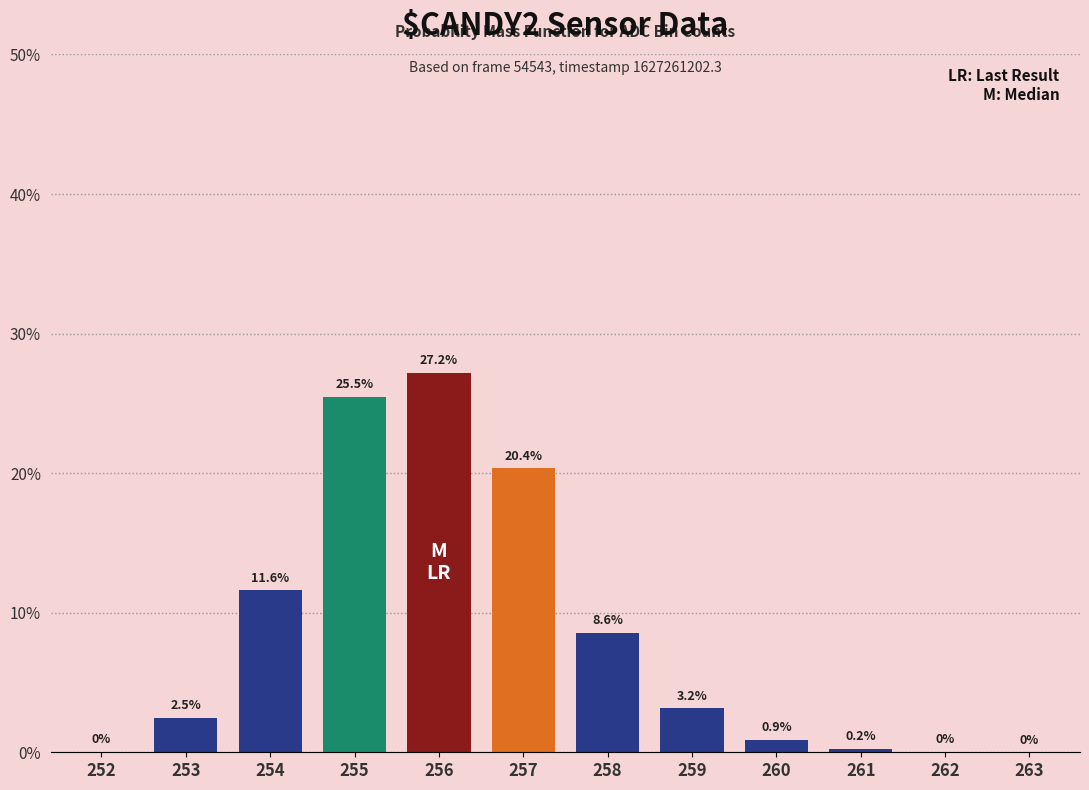

At which category does the chart reach its peak across all series?

256